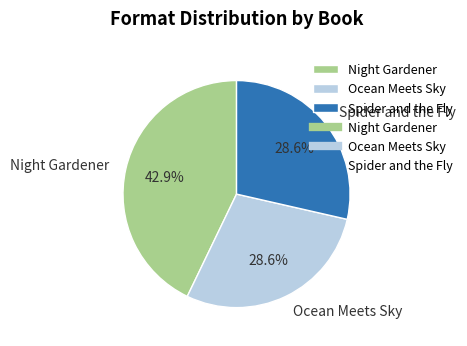

Approximately how many times larger is the value at Night Gardener compared to Spider and the Fly?

1.5